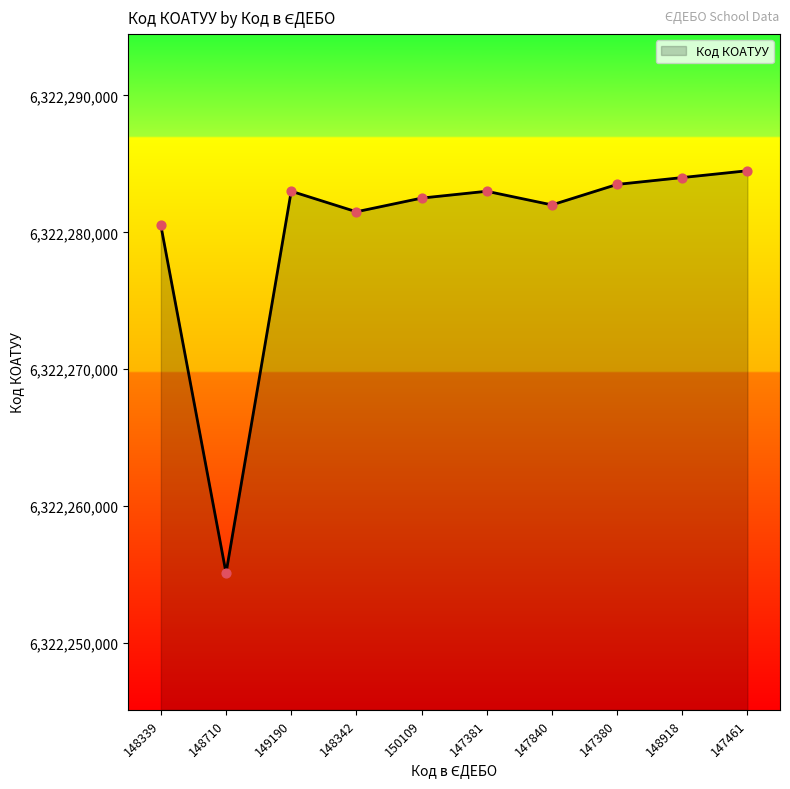

Which has a higher value, 148342 or 147380?

147380